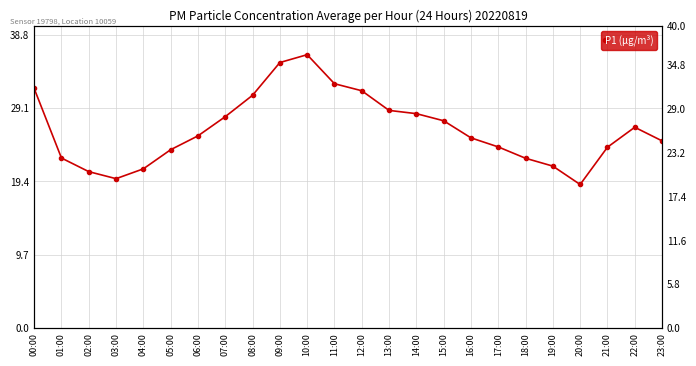

At which category does the data reach its first local valley?

03:00